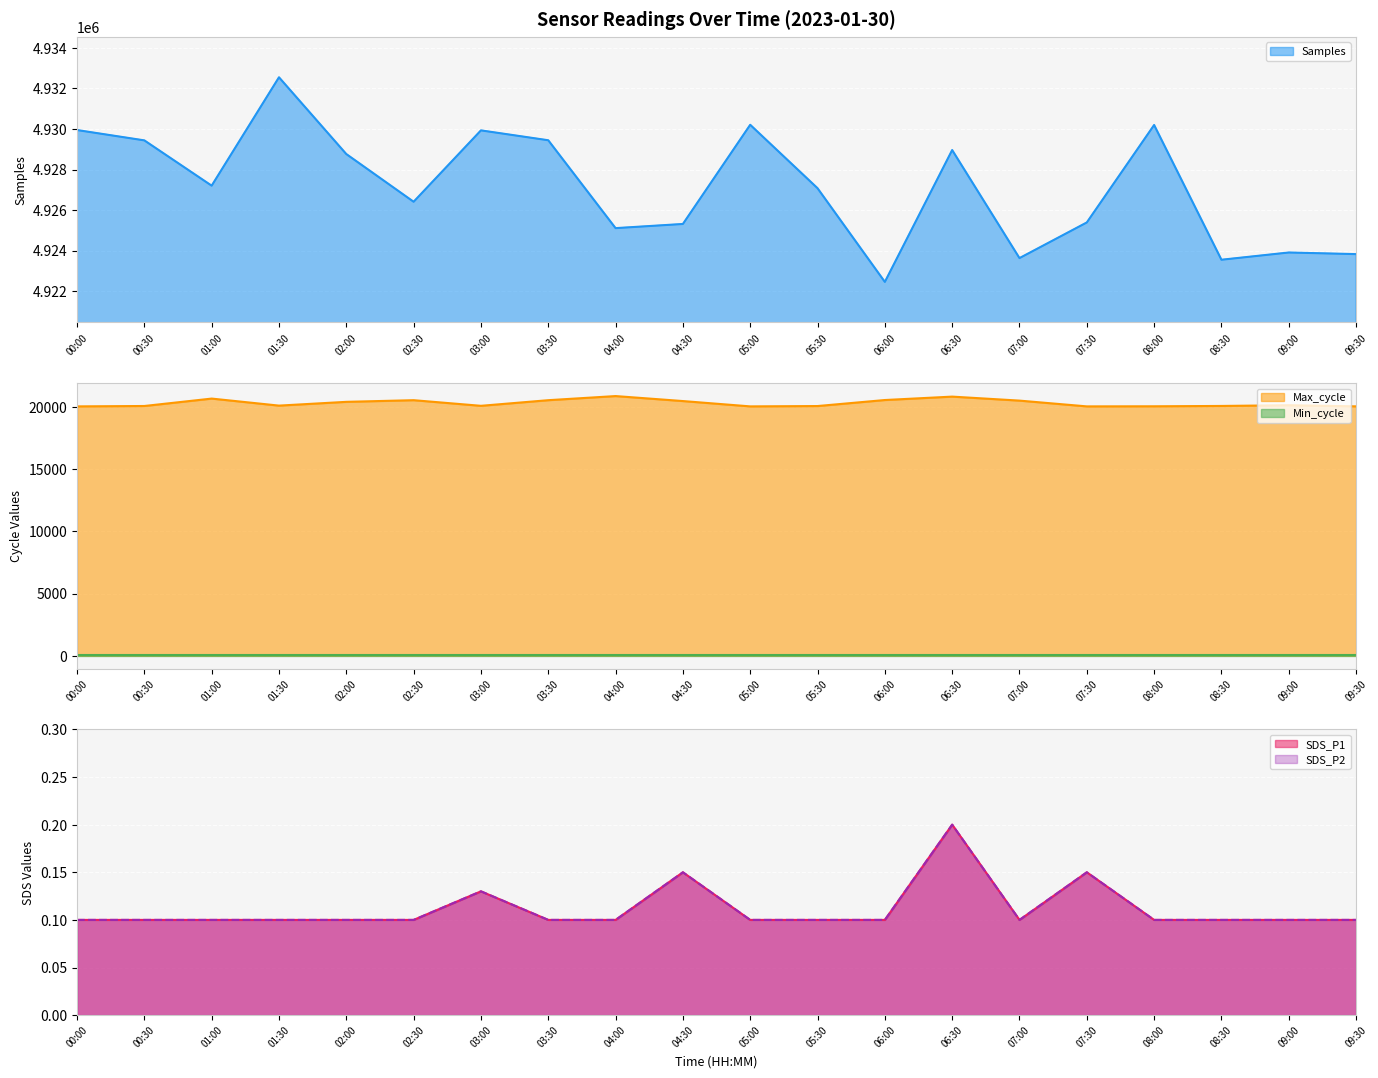

What is the label of the 12th point from the left?

05:30